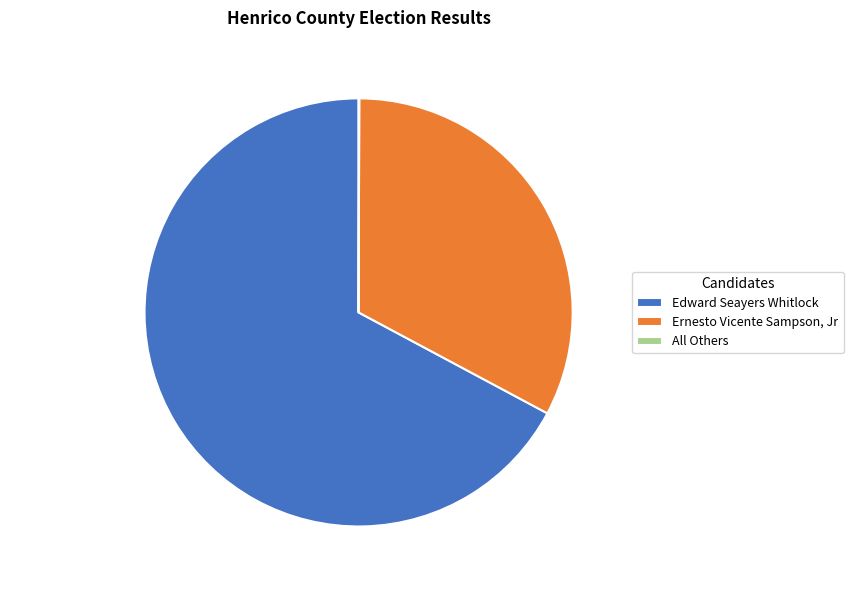

Which category has the biggest portion of the pie?

Edward Seayers Whitlock